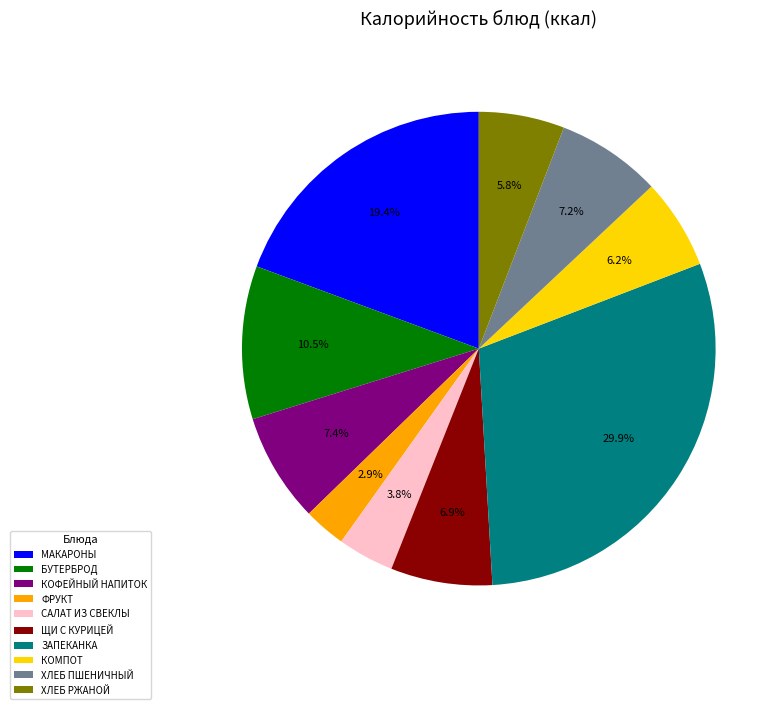

Does any single category account for the majority?

No